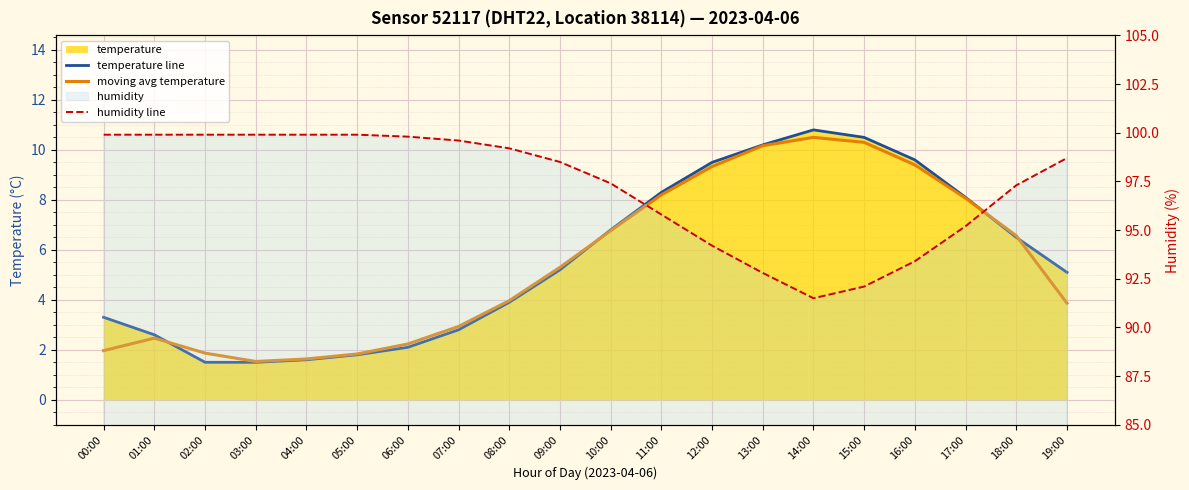

Reading left to right, extract all data points from this chart.

temperature line: 3.3	2.6	1.5	1.5	1.6	1.8	2.1	2.8	3.9	5.2	6.8	8.3	9.5	10.2	10.8	10.5	9.6	8.1	6.5	5.1
moving avg temperature: 2.0	2.5	1.9	1.5	1.6	1.8	2.2	2.9	4.0	5.3	6.8	8.2	9.3	10.2	10.5	10.3	9.4	8.1	6.6	3.9
humidity line: 99.9	99.9	99.9	99.9	99.9	99.9	99.8	99.6	99.2	98.5	97.4	95.8	94.2	92.8	91.5	92.1	93.4	95.2	97.3	98.7